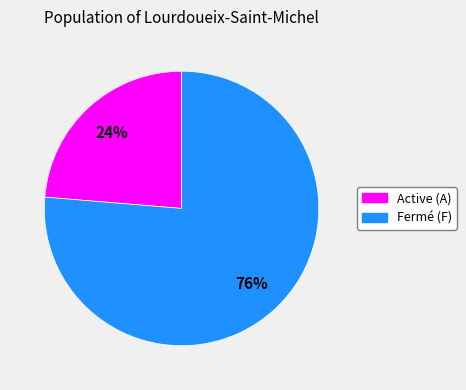

Is there a majority slice in this chart?

Yes